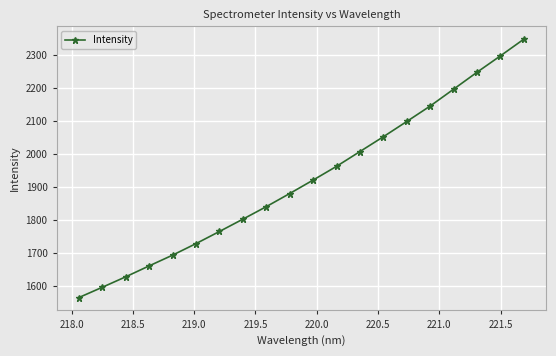

True or false: the data has more than 2 interior local peaks.

False